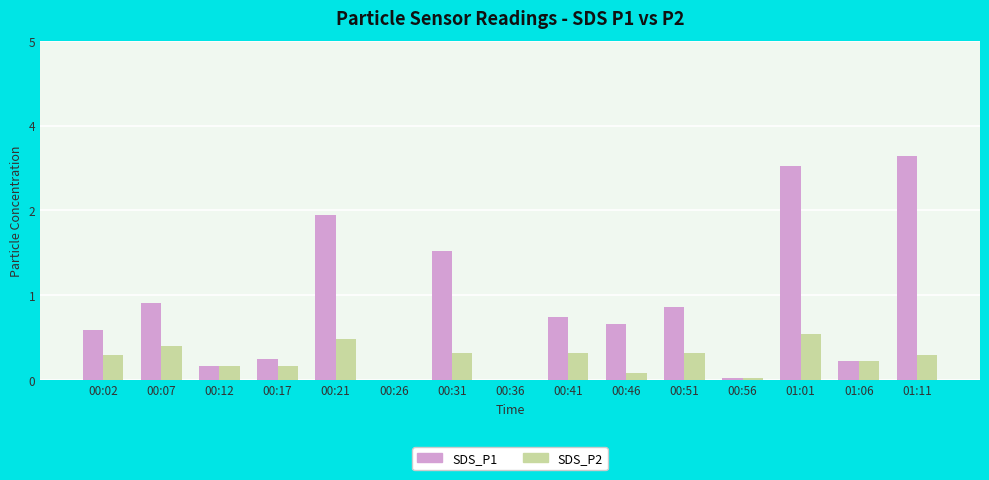

At 01:01, list the series in order from smallest to largest.

SDS_P2, SDS_P1